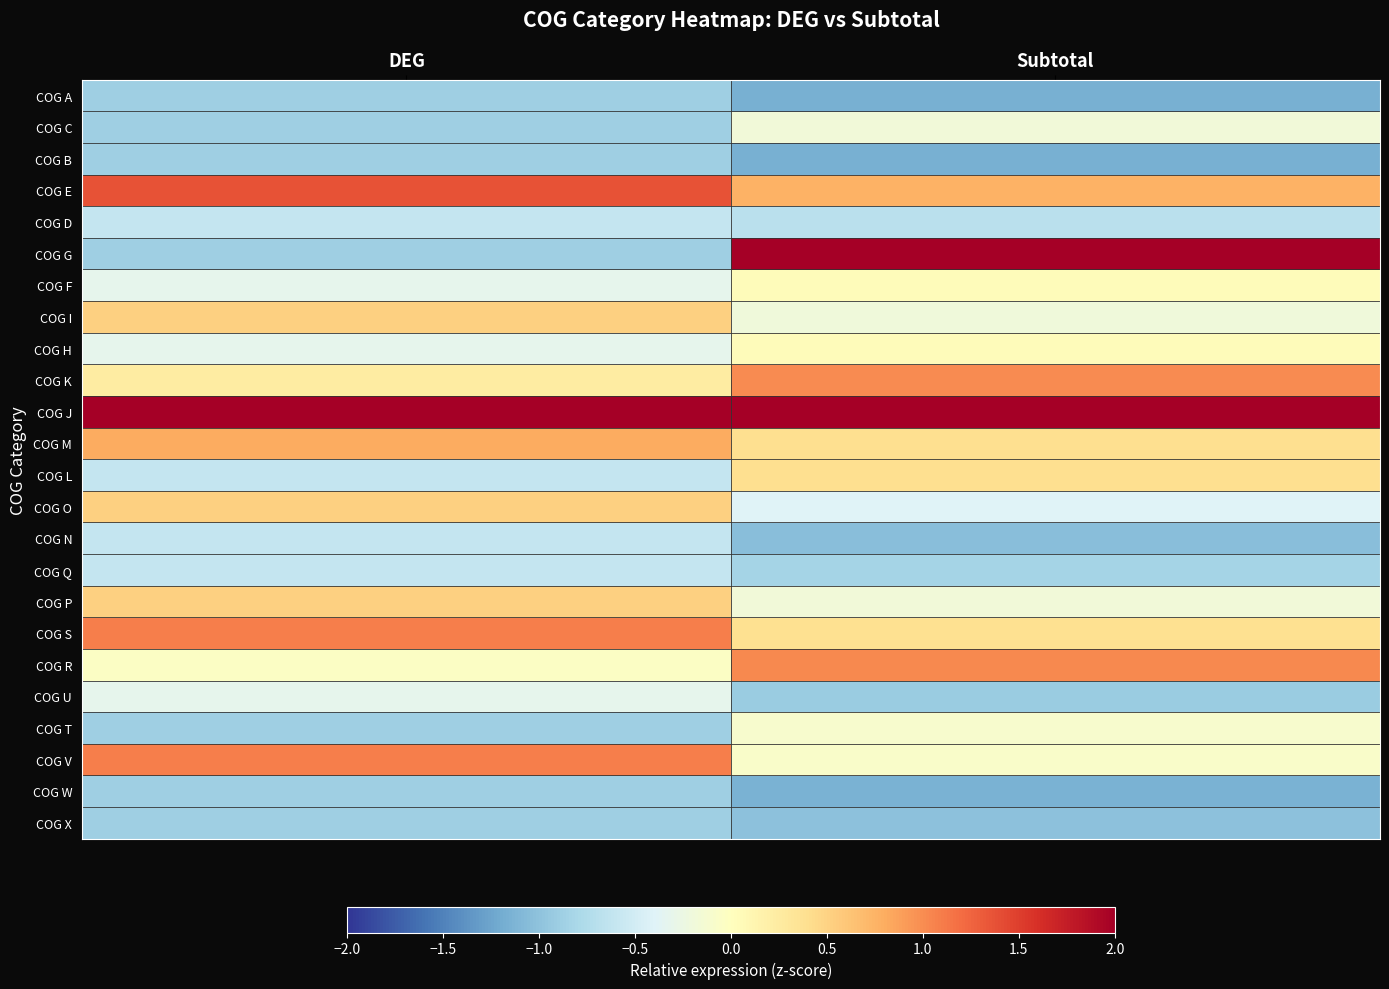

Reading left to right, extract all data points from this chart.

COG A: DEG=-0.9	Subtotal=-1.2
COG C: DEG=-0.9	Subtotal=-0.2
COG B: DEG=-0.9	Subtotal=-1.2
COG E: DEG=1.4	Subtotal=0.8
COG D: DEG=-0.6	Subtotal=-0.7
COG G: DEG=-0.9	Subtotal=2.6
COG F: DEG=-0.3	Subtotal=0.0
COG I: DEG=0.5	Subtotal=-0.2
COG H: DEG=-0.3	Subtotal=0.0
COG K: DEG=0.2	Subtotal=1.0
COG J: DEG=3.3	Subtotal=2.4
COG M: DEG=0.8	Subtotal=0.4
COG L: DEG=-0.6	Subtotal=0.4
COG O: DEG=0.5	Subtotal=-0.4
COG N: DEG=-0.6	Subtotal=-1.0
COG Q: DEG=-0.6	Subtotal=-0.8
COG P: DEG=0.5	Subtotal=-0.2
COG S: DEG=1.1	Subtotal=0.4
COG R: DEG=-0.0	Subtotal=1.0
COG U: DEG=-0.3	Subtotal=-0.9
COG T: DEG=-0.9	Subtotal=-0.1
COG V: DEG=1.1	Subtotal=-0.1
COG W: DEG=-0.9	Subtotal=-1.2
COG X: DEG=-0.9	Subtotal=-1.0